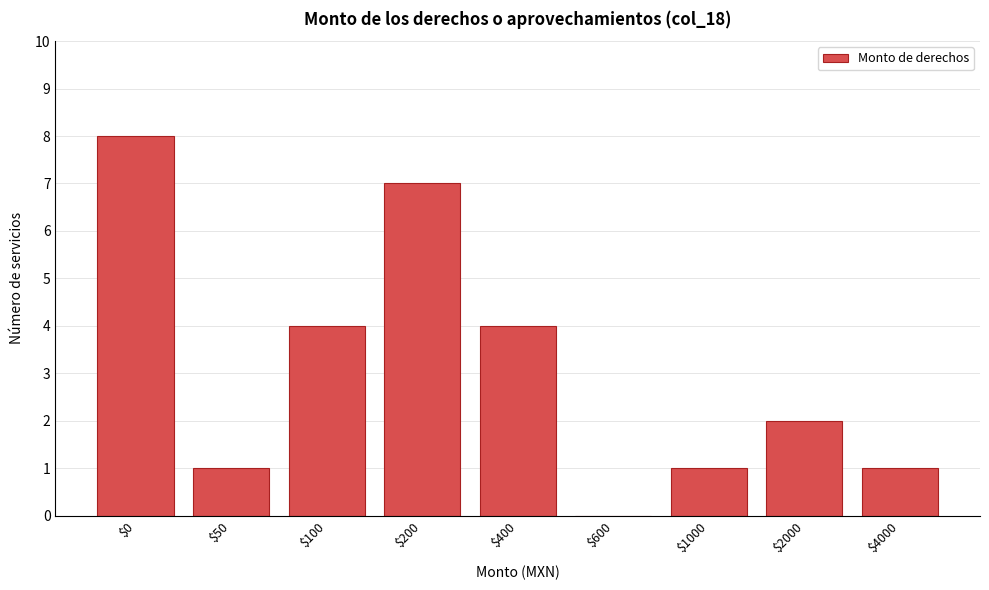

The chart shows a value of 8 at $0. True or false?

True